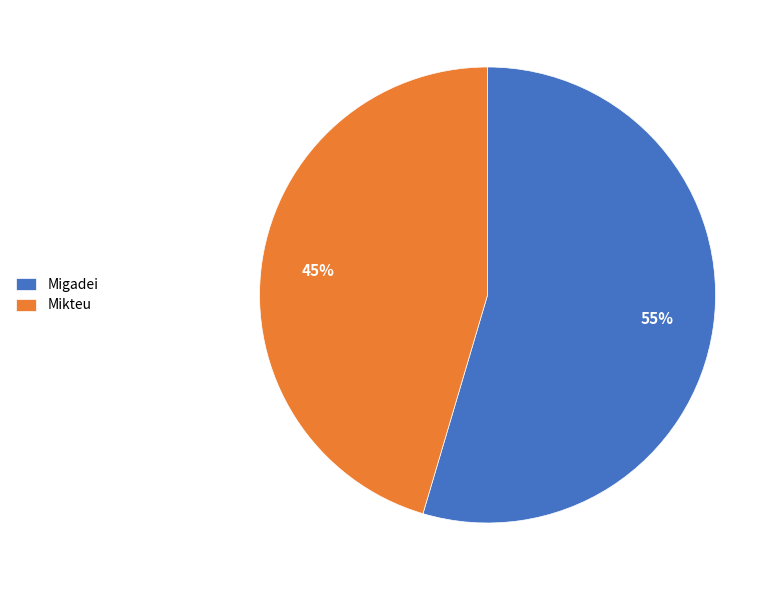

The Migadei slice represents 63% of the pie. True or false?

False